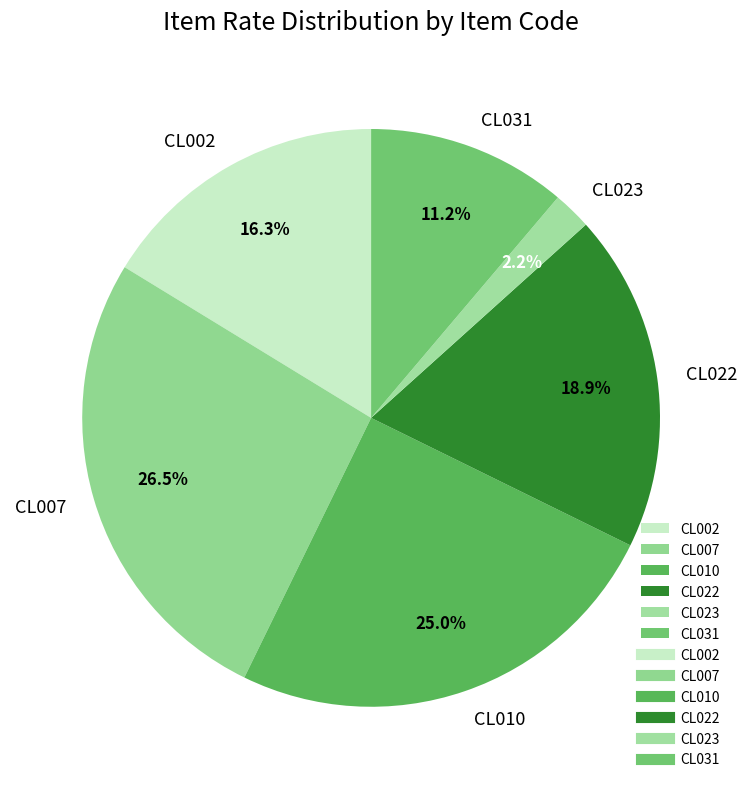

To the nearest percent, what is the difference between the CL023 and CL010 slice percentages?

23%